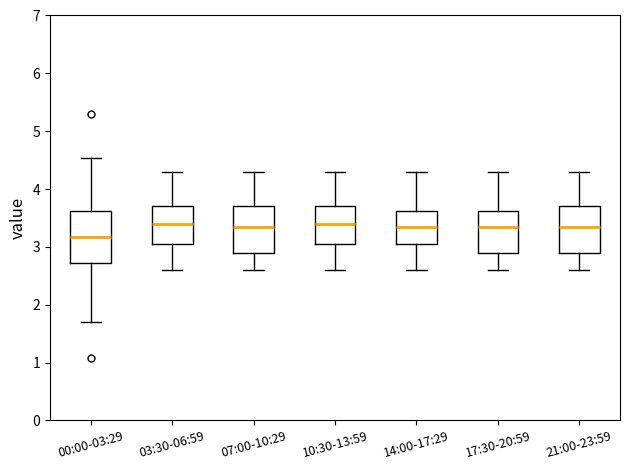

Reading left to right, read every box against the y-axis: the position of its median line, the range the box covers, and the ends of its whiskers. The values are not printed on the chart, so give them approximately, as read against the axis.

00:00-03:29: median 3.2, box 2.7 to 3.6, whiskers 1.7 to 4.5
03:30-06:59: median 3.4, box 3.1 to 3.7, whiskers 2.6 to 4.3
07:00-10:29: median 3.4, box 2.9 to 3.7, whiskers 2.6 to 4.3
10:30-13:59: median 3.4, box 3.1 to 3.7, whiskers 2.6 to 4.3
14:00-17:29: median 3.4, box 3.1 to 3.6, whiskers 2.6 to 4.3
17:30-20:59: median 3.4, box 2.9 to 3.6, whiskers 2.6 to 4.3
21:00-23:59: median 3.4, box 2.9 to 3.7, whiskers 2.6 to 4.3